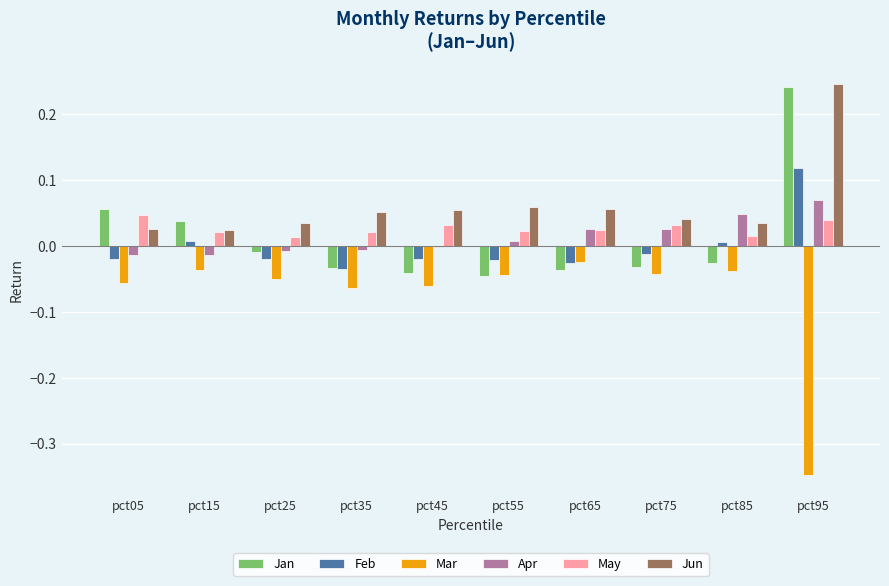

The value of May at pct55 is 0.0. True or false?

True